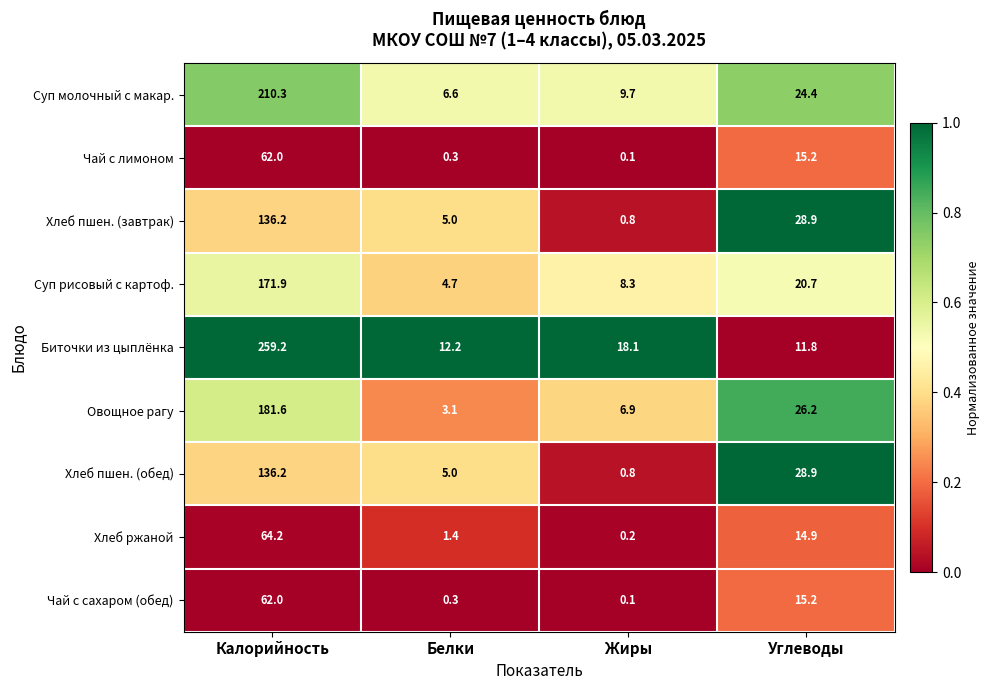

List the labels in order of Хлеб пшен. (обед) value, smallest first.

Жиры, Белки, Углеводы, Калорийность